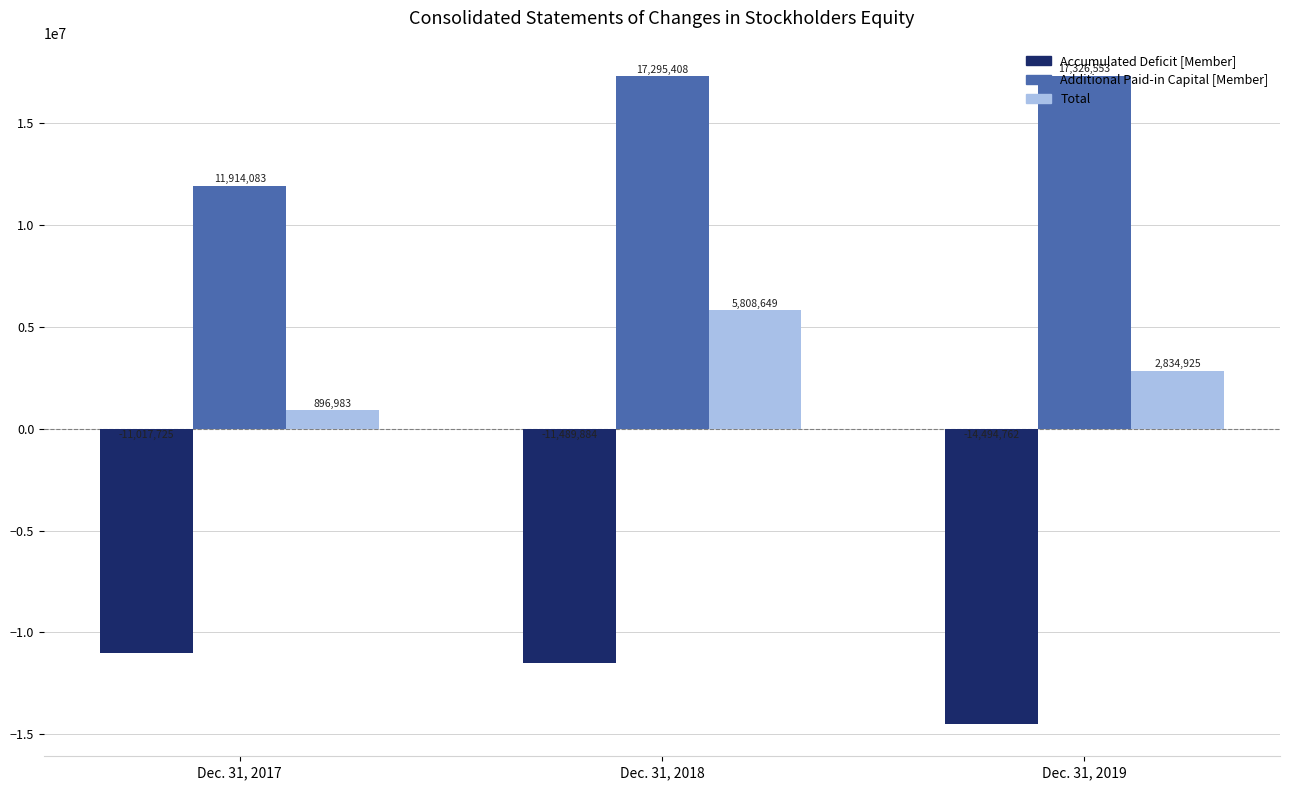

Read the Accumulated Deficit [Member] value at Dec. 31, 2019.

-14494762